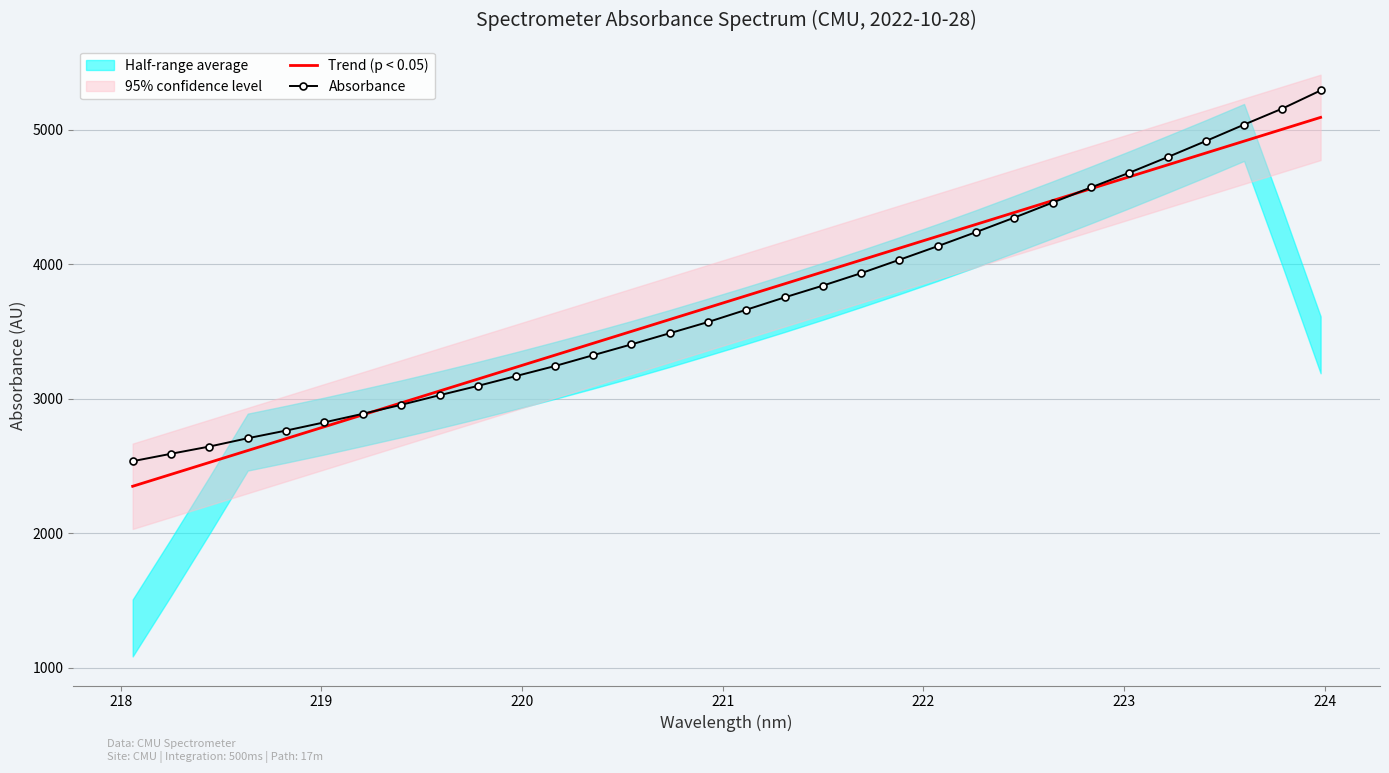

What is the minimum value for Absorbance?

2535.0